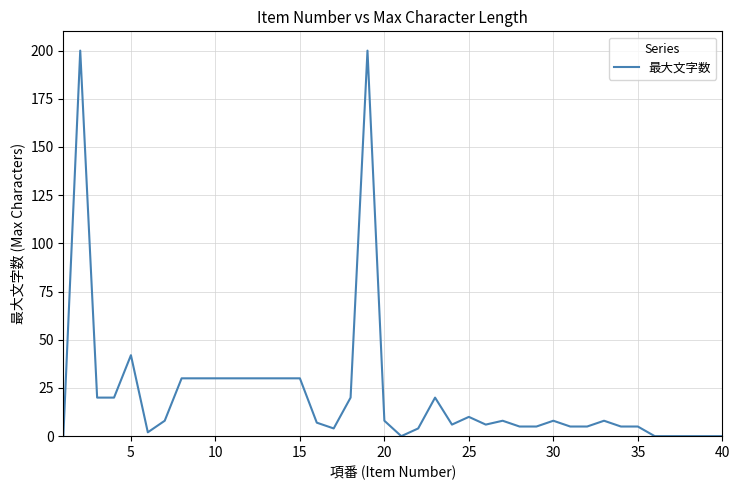

What is the difference between the maximum and minimum values?

200